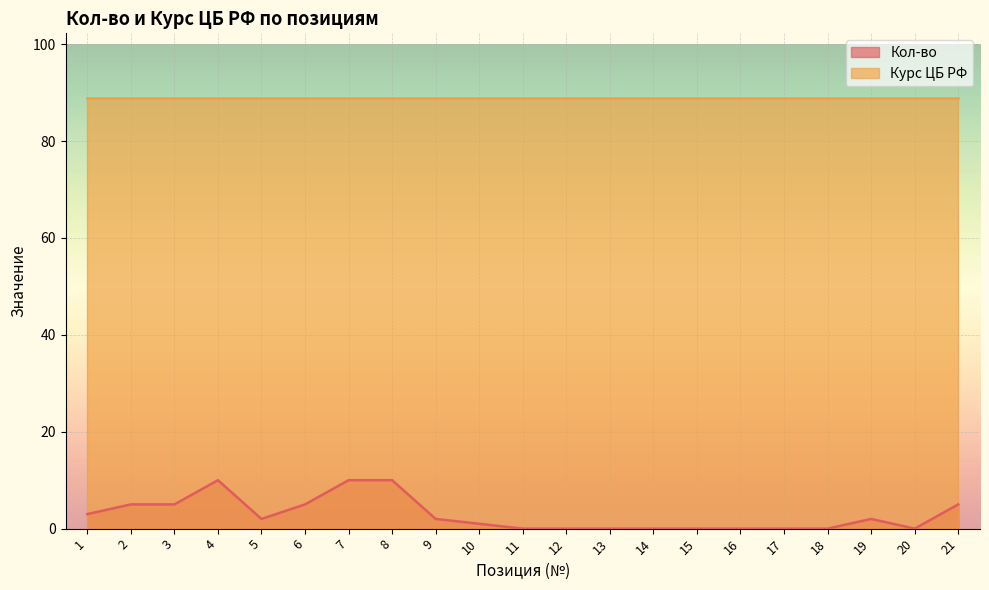

Where is the first local minimum?

5